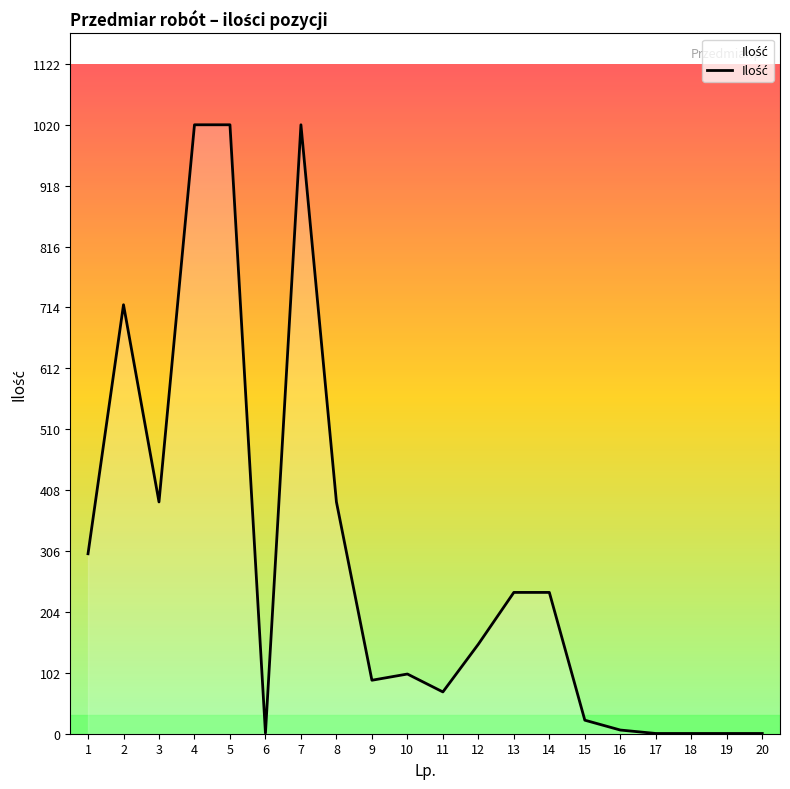

What is the change in value from 9 to 13?

+147.1